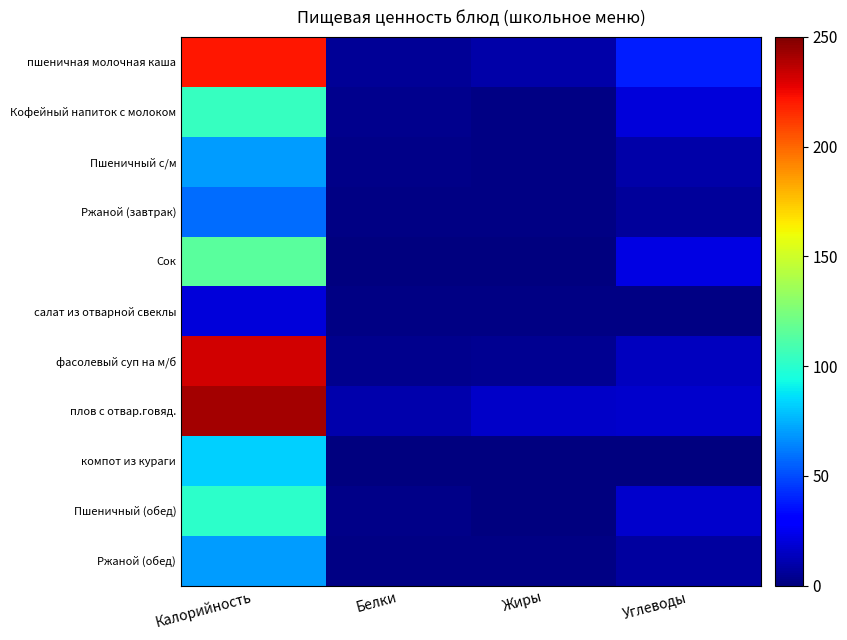

Reading left to right, transcribe all the data shown in this chart.

пшеничная молочная каша: Калорийность=221.0	Белки=5.7	Жиры=9.7	Углеводы=38.1
Кофейный напиток с молоком: Калорийность=104.0	Белки=3.1	Жиры=1.2	Углеводы=19.7
Пшеничный с/м: Калорийность=70.0	Белки=2.1	Жиры=1.1	Углеводы=9.5
Ржаной (завтрак): Калорийность=57.8	Белки=1.0	Жиры=1.0	Углеводы=6.2
Сок: Калорийность=115.0	Белки=0.4	Жиры=0.0	Углеводы=21.7
салат из отварной свеклы: Калорийность=19.8	Белки=1.4	Жиры=1.1	Углеводы=1.5
фасолевый суп на м/б: Калорийность=232.1	Белки=3.3	Жиры=4.6	Углеводы=14.4
плов с отвар.говяд.: Калорийность=242.0	Белки=10.0	Жиры=16.5	Углеводы=16.9
компот из кураги: Калорийность=82.3	Белки=0.2	Жиры=0.0	Углеводы=0.2
Пшеничный (обед): Калорийность=101.0	Белки=2.1	Жиры=0.3	Углеводы=17.5
Ржаной (обед): Калорийность=70.3	Белки=1.8	Жиры=1.2	Углеводы=7.6